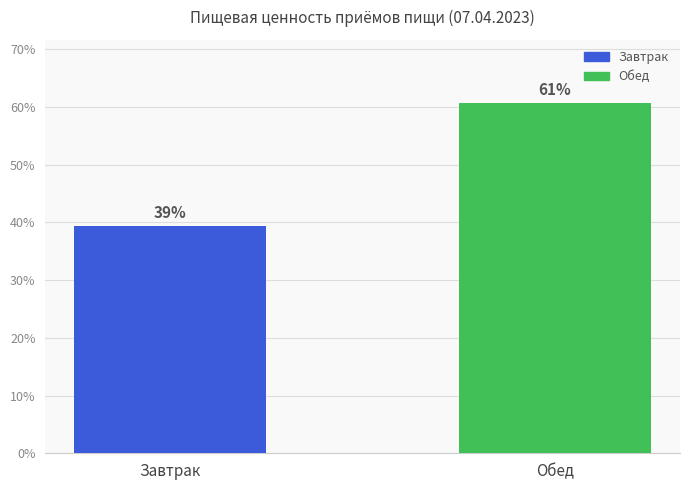

How many bars are there in total?

2